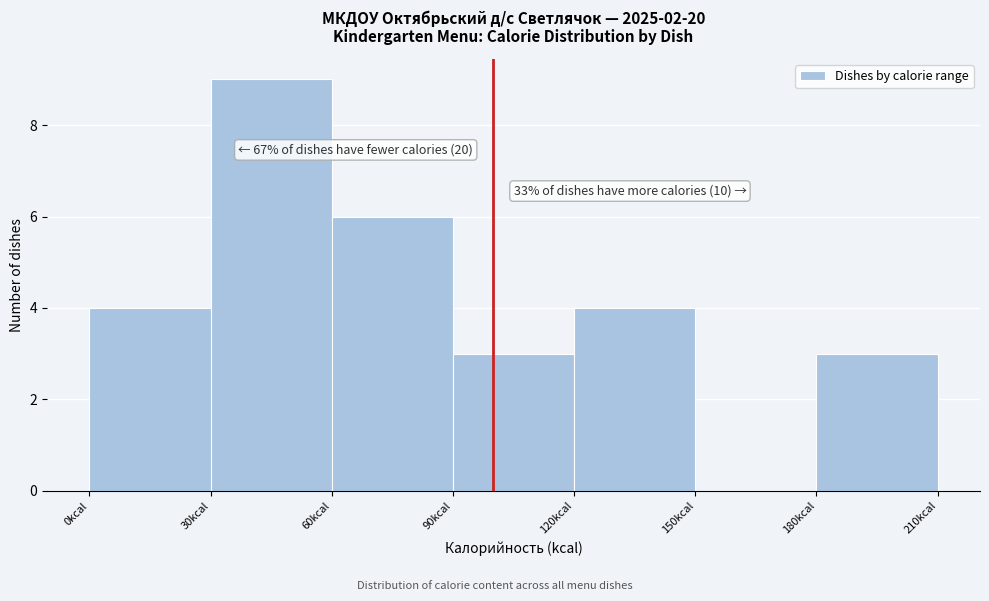

Which range on the x-axis has the tallest bar?

30 to 60